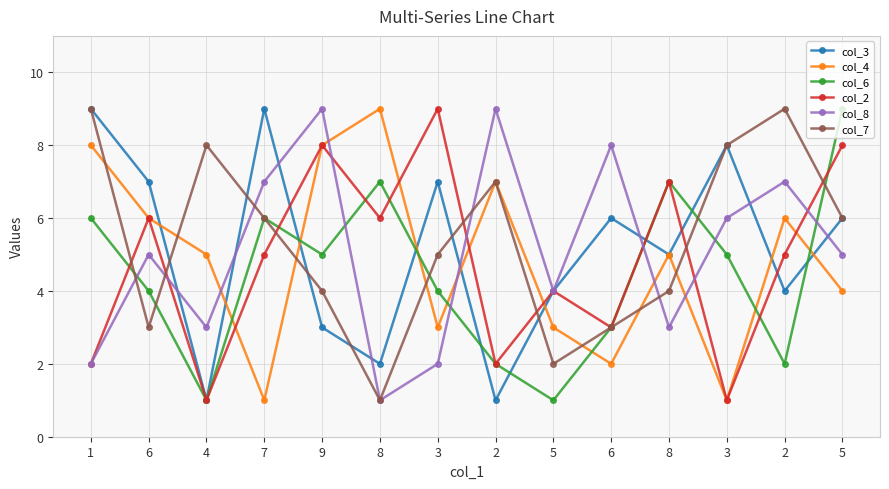

Rank the categories by col_3 value from highest to lowest.

1, 7, 3, 6, 3, 6, 5, 8, 5, 2, 9, 8, 4, 2